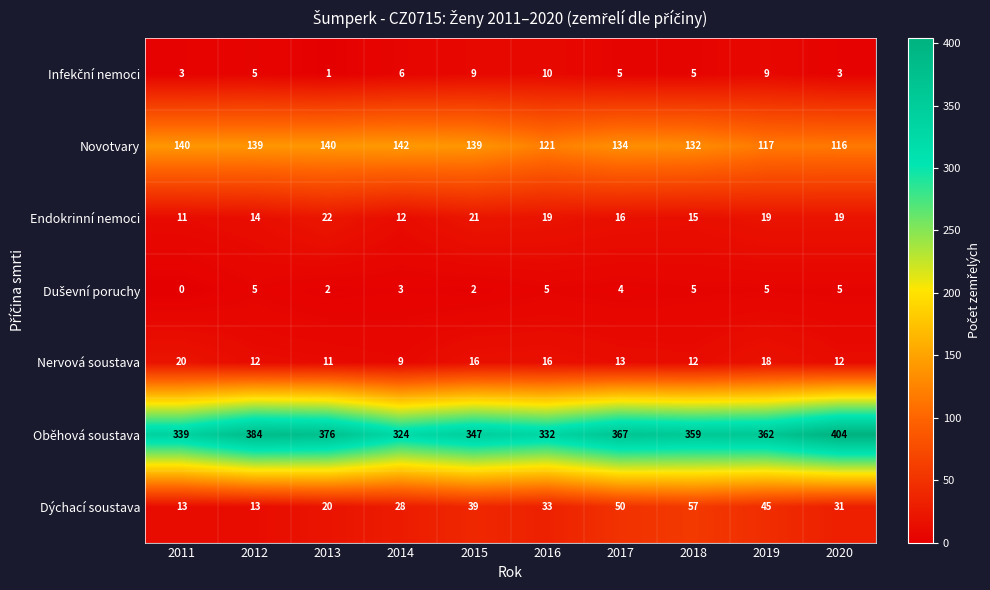

The Oběhová soustava series shows 362 at 2019. True or false?

True